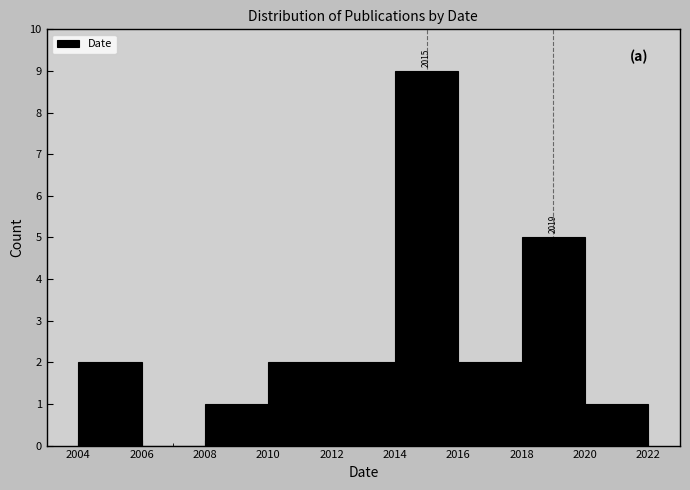

Which range on the x-axis has the tallest bar?

2014 to 2016